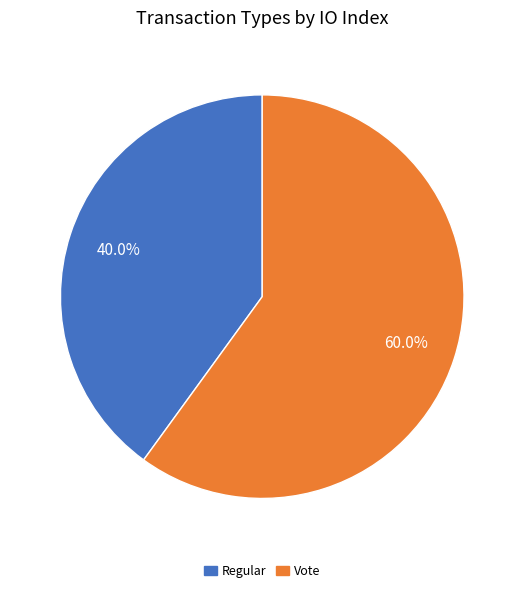

To the nearest percent, what is the difference between the largest and smallest slice percentages?

20%